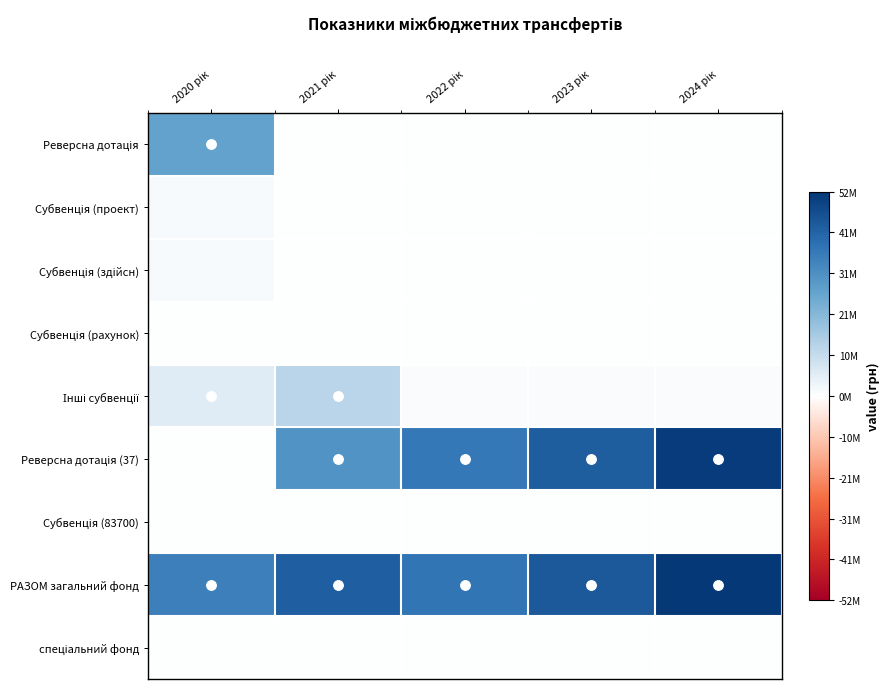

Between 2023 рік and 2020 рік, which is larger?

2020 рік